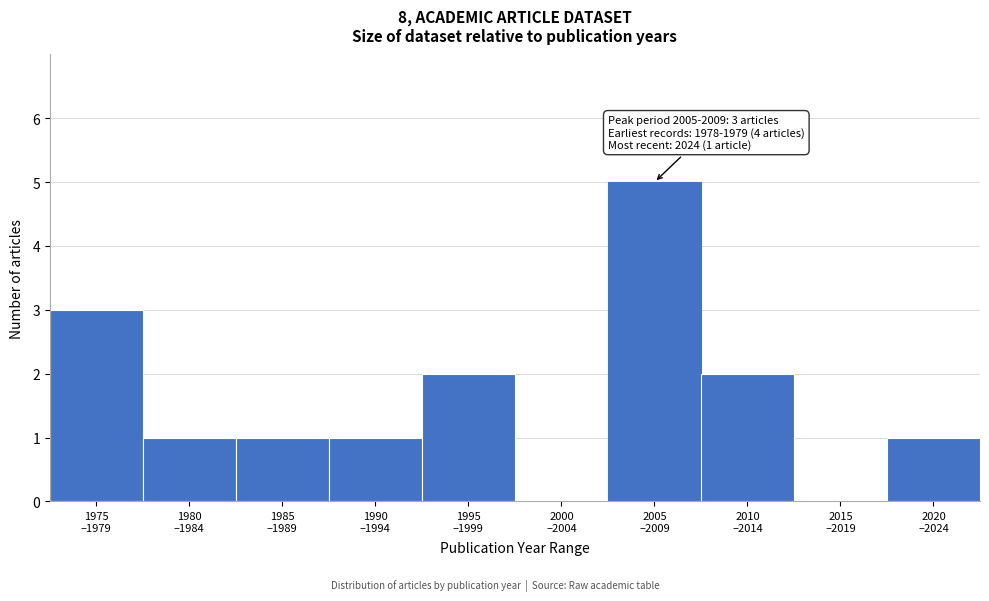

What is the sum of all values?

16